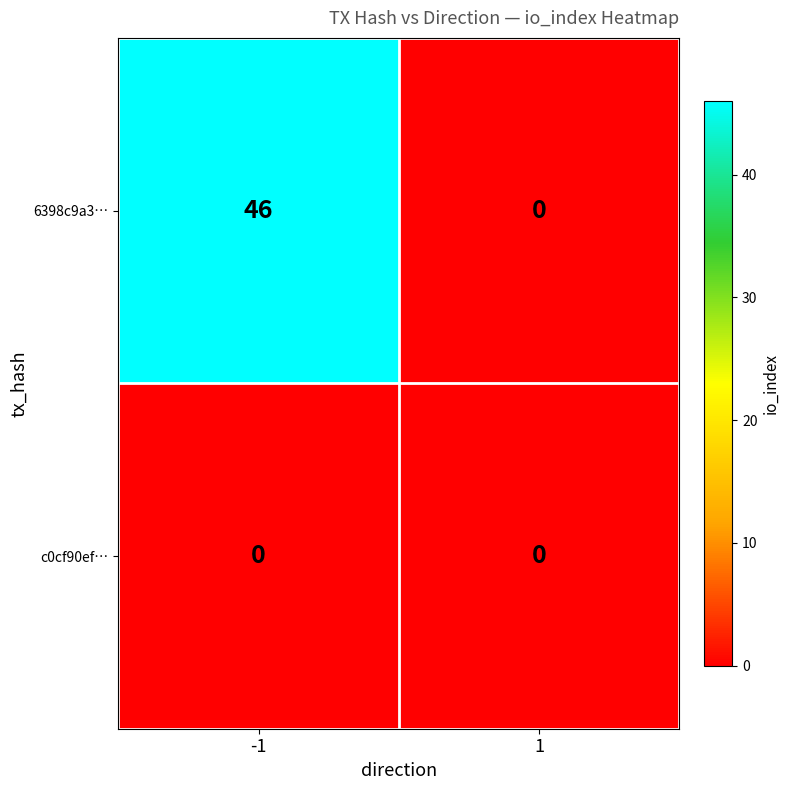

Between -1 and 1, which series saw the biggest shift?

6398c9a3…